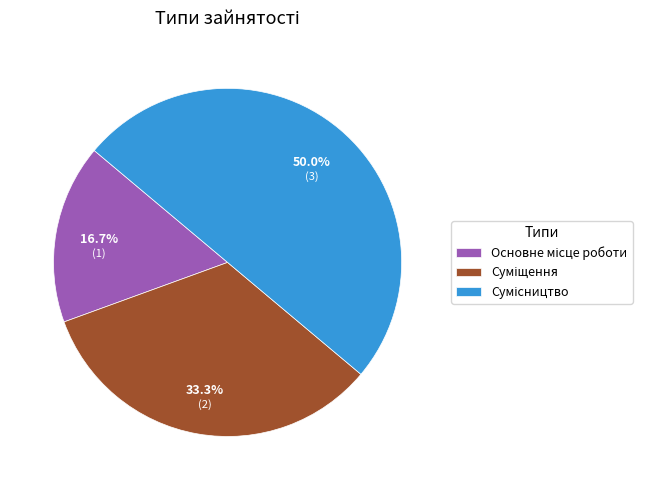

What is the total percentage of Основне місце роботи and Сумісництво?

66.7%